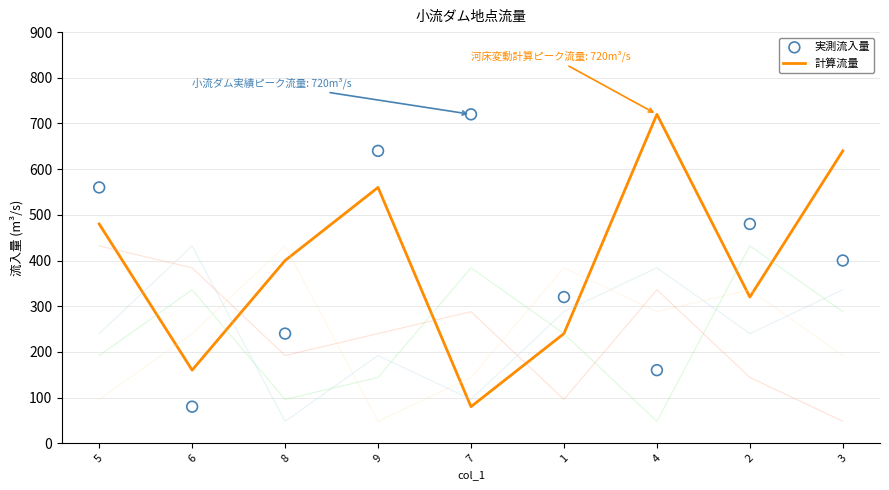

Which series has the largest total across all categories?

計算流量